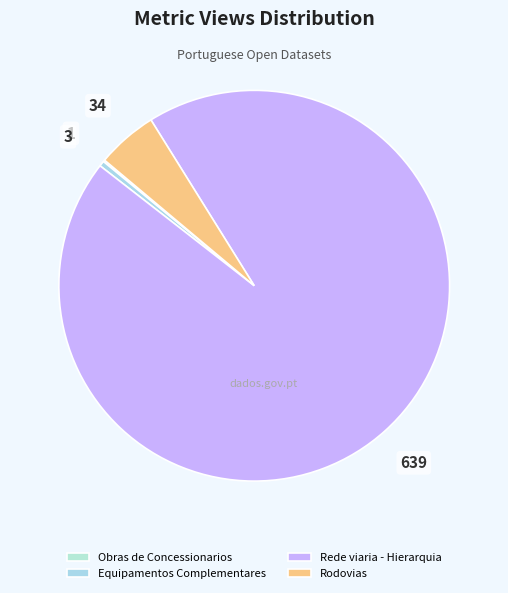

Between Rede viaria - Hierarquia and Obras de Concessionarios, which is larger?

Rede viaria - Hierarquia